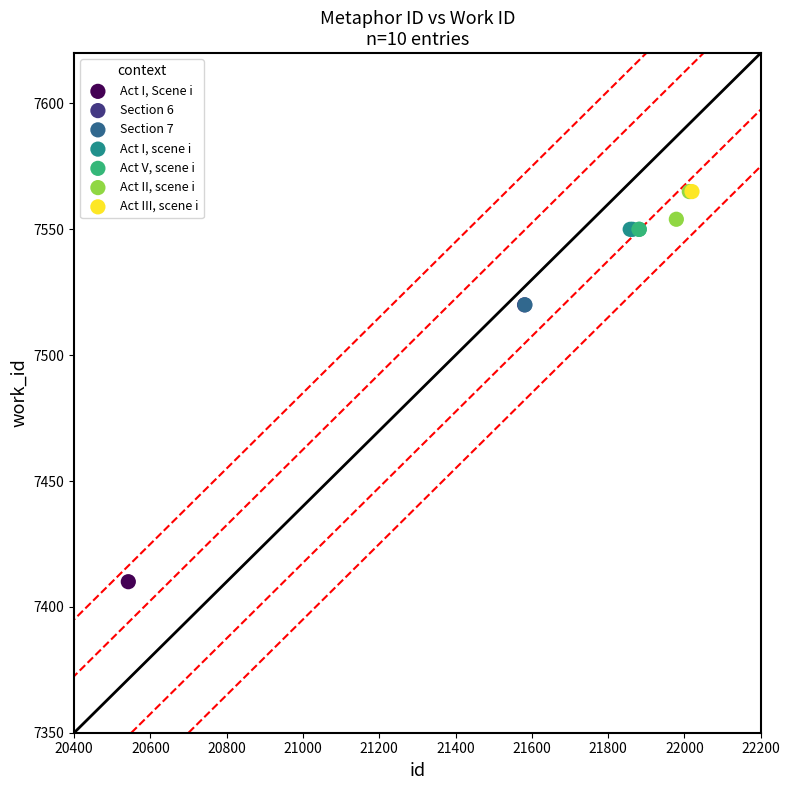

Which series contains the lowest Y value?

Act I, Scene i